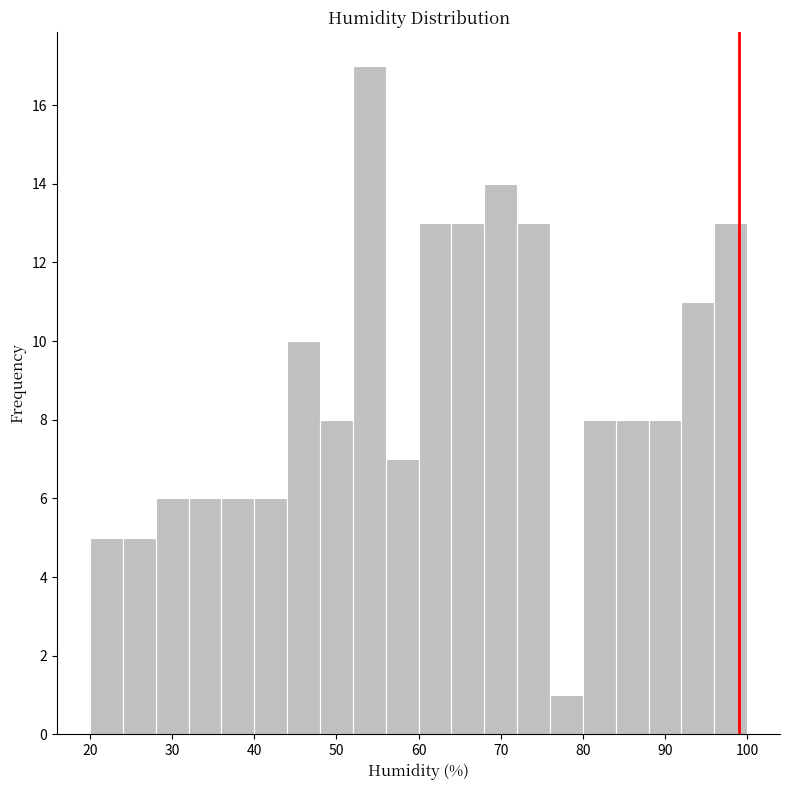

Over which range of the x-axis is the bar tallest?

52 to 56